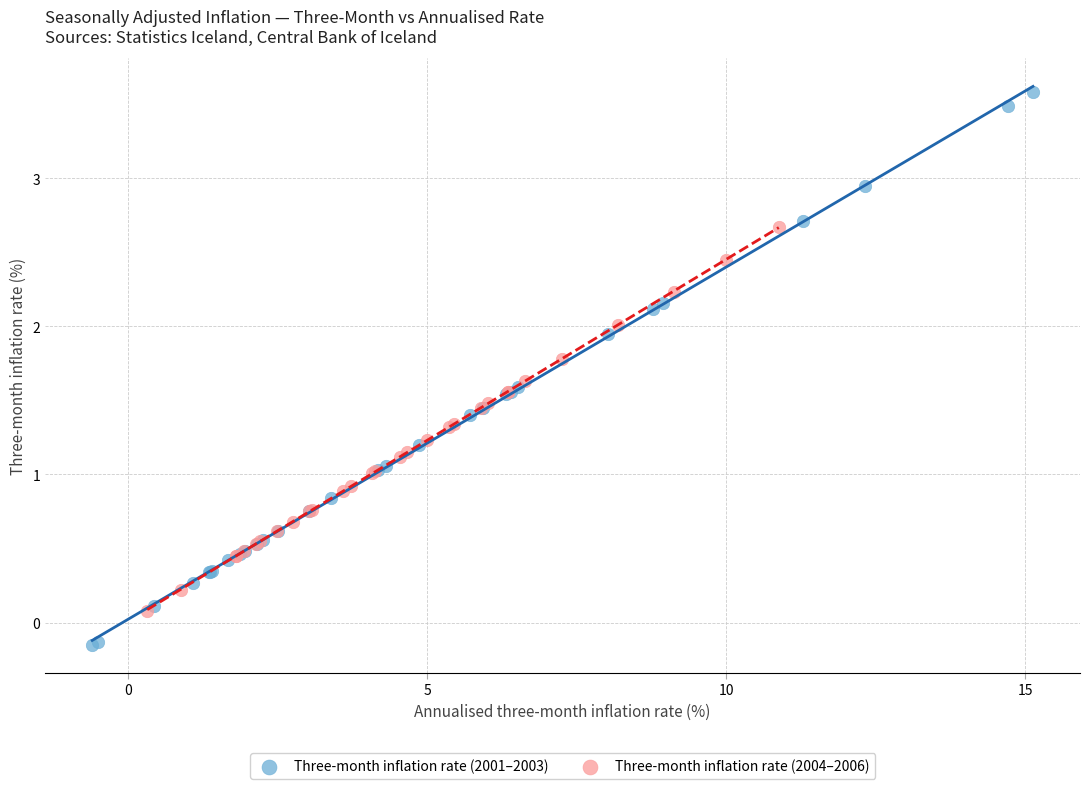

Which series contains the lowest Y value?

Three-month inflation rate (2001–2003)